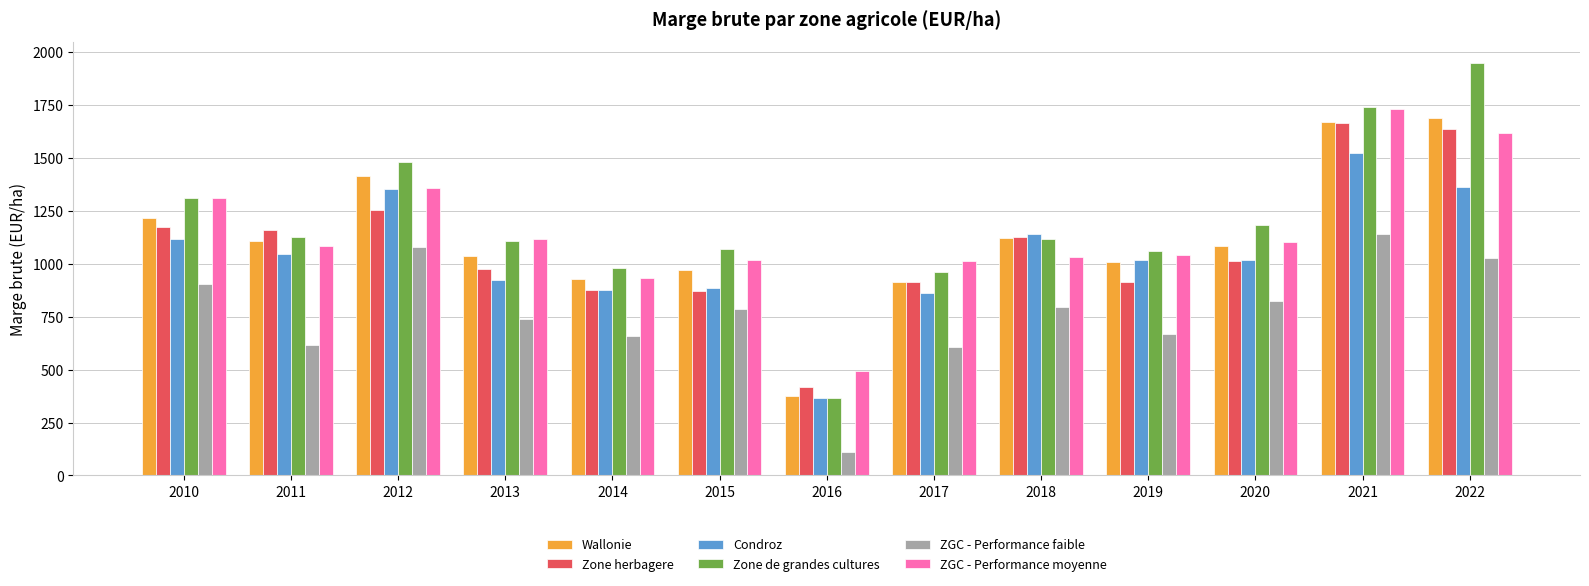

What are all the series names shown in the legend?

Wallonie, Zone herbagere, Condroz, Zone de grandes cultures, ZGC - Performance faible, ZGC - Performance moyenne